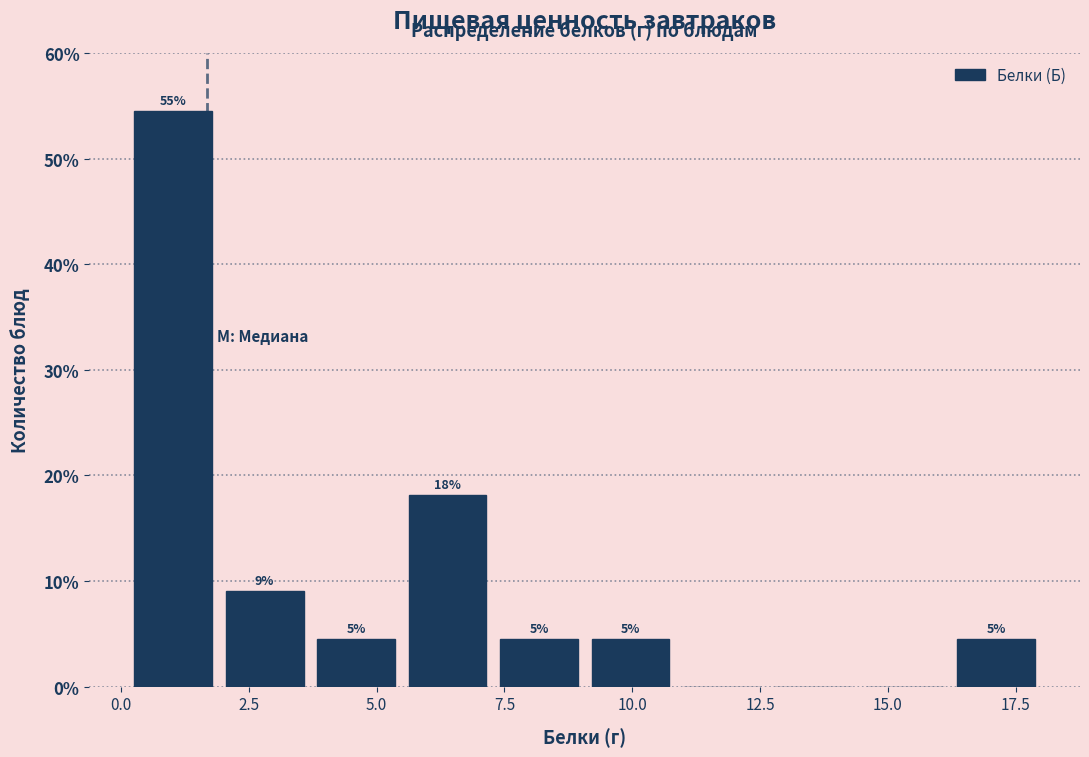

Around what value on the x-axis is the tallest bar? Give the approximate position of its centre, as read against the axis.

1.0